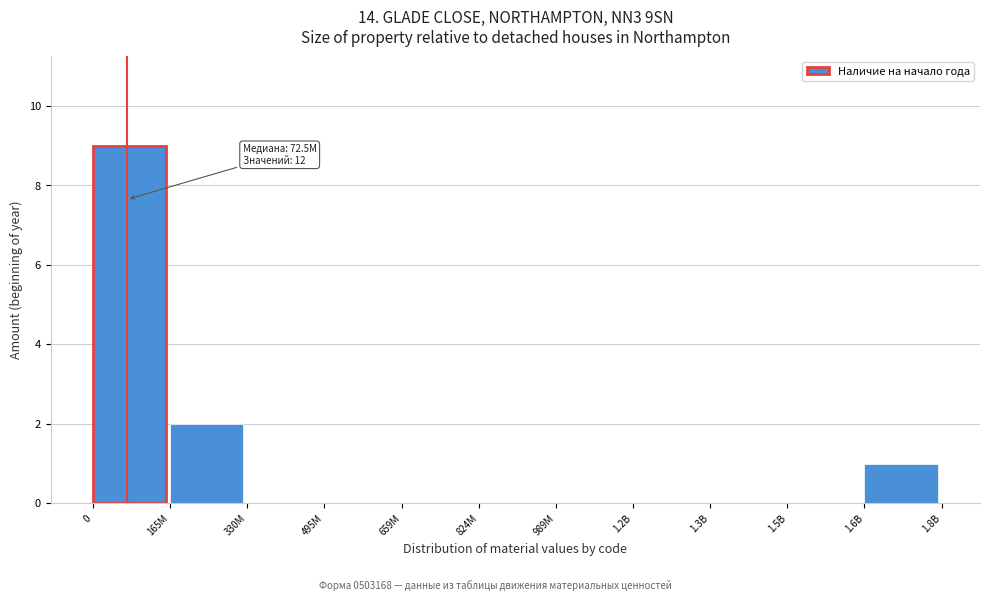

Reading right to left, list all the values displayed in this chart.

1.6B=1	1.5B=0	1.3B=0	1.2B=0	989M=0	824M=0	659M=0	495M=0	330M=0	165M=2	0=9